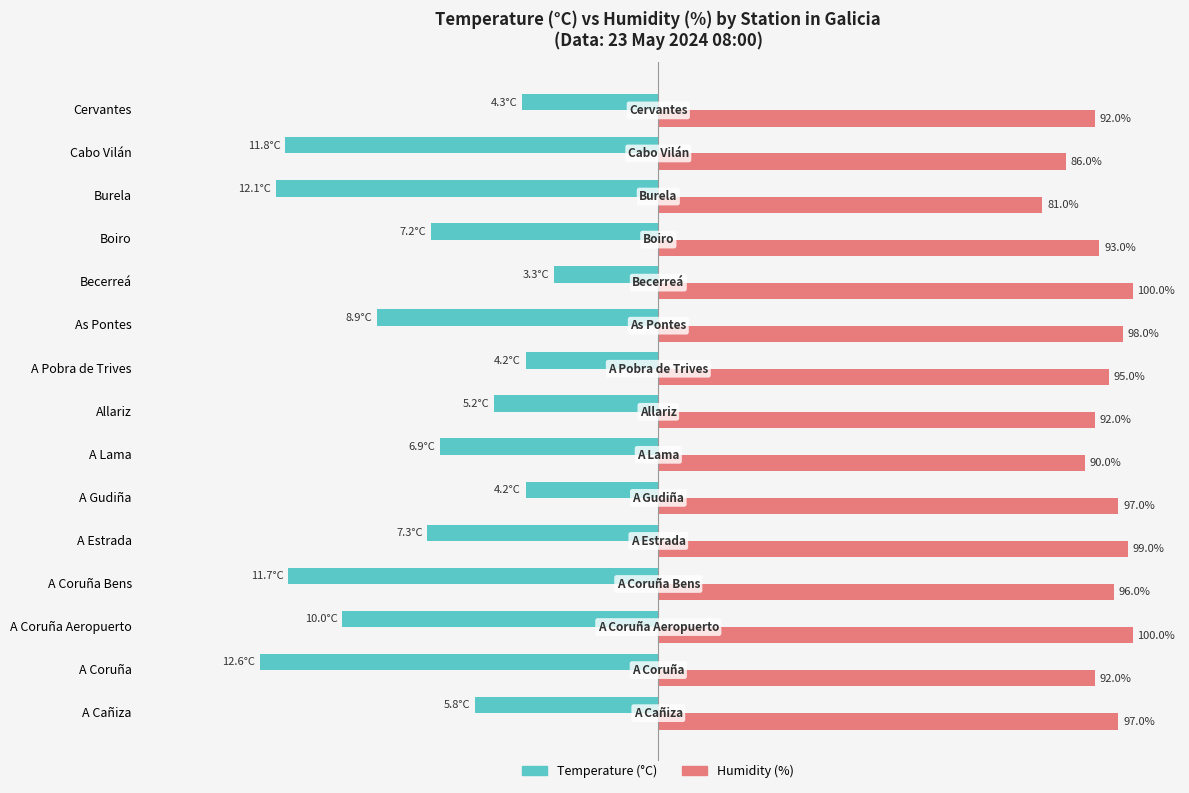

At which label is Temperature (°C) closest to -53?

A Estrada